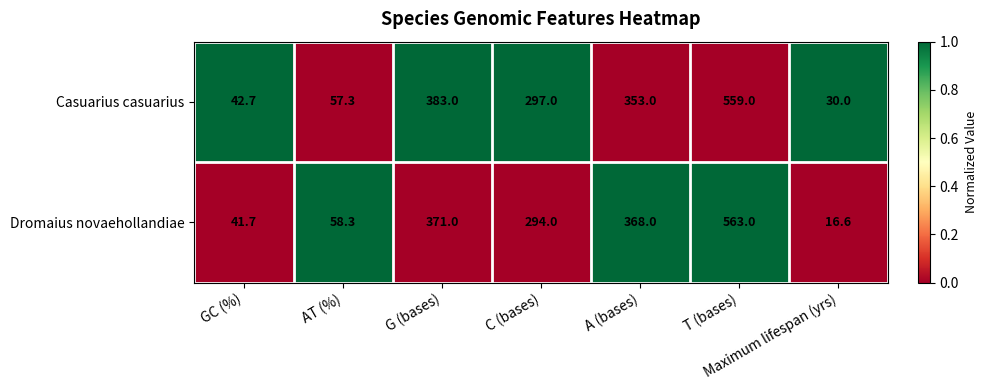

What is the sum of the Casuarius casuarius values at T (bases) and Maximum lifespan (yrs)?

589.0